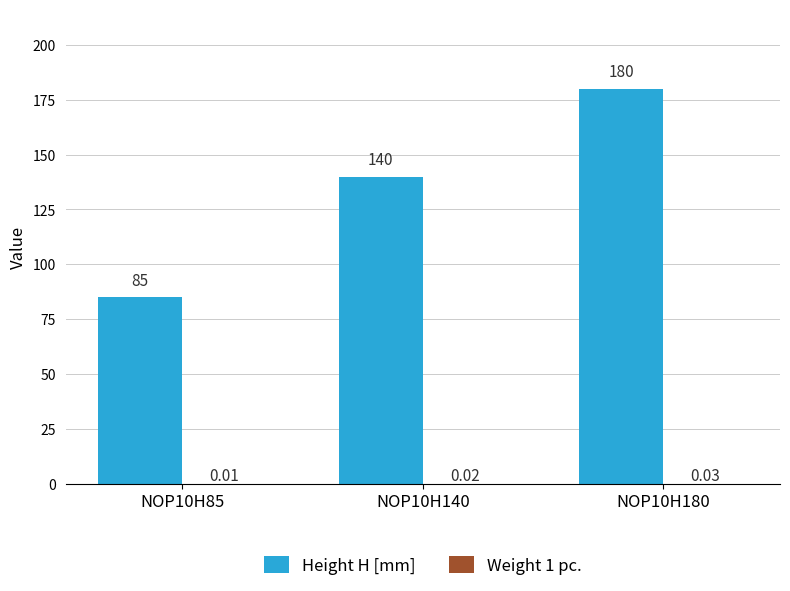

What is the sum of all Height H [mm] values?

405.0